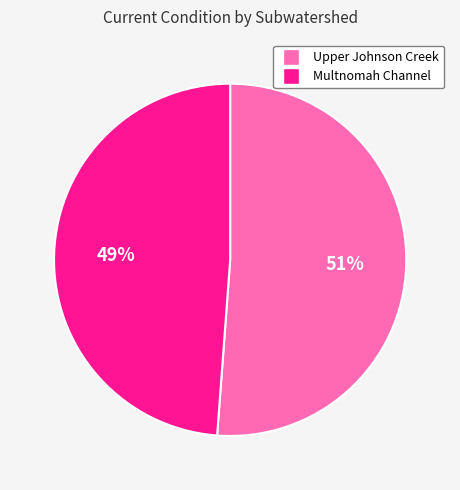

Rank the categories by value from lowest to highest.

Multnomah Channel, Upper Johnson Creek